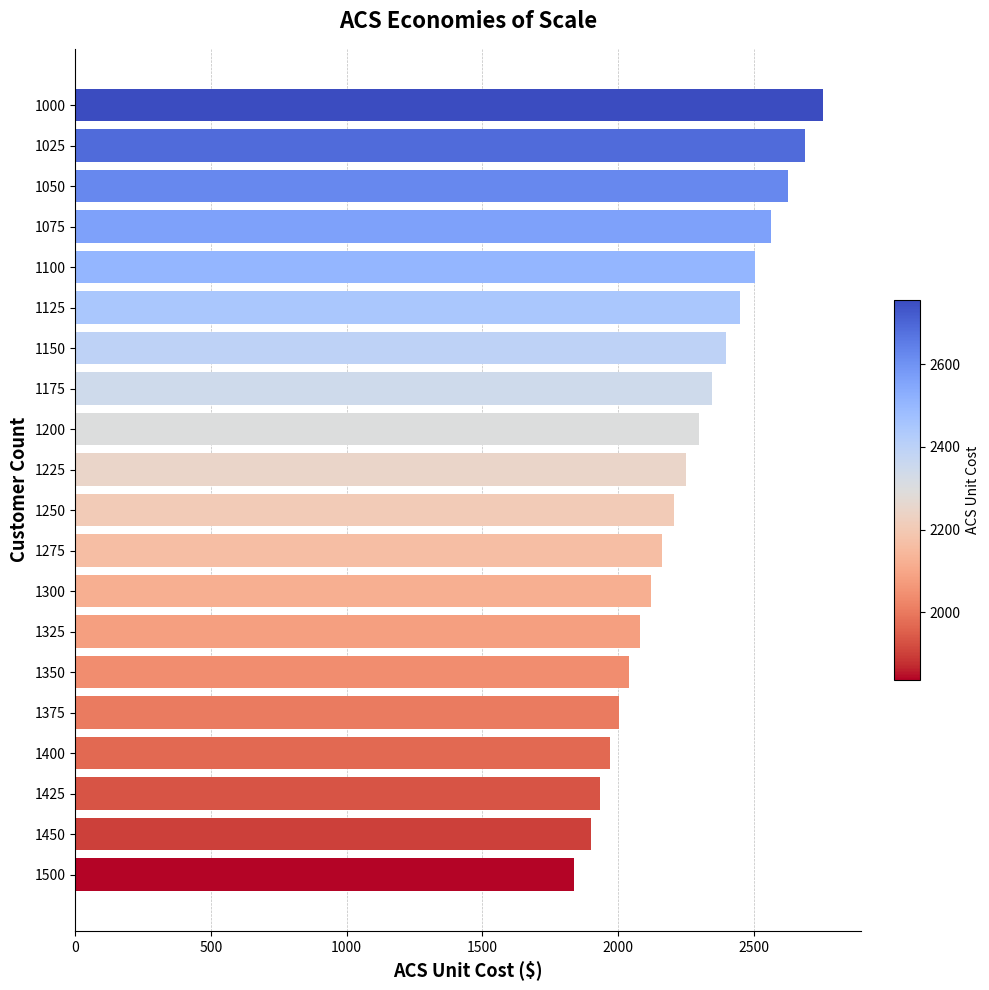

Rank the categories by value from lowest to highest.

1500, 1450, 1425, 1400, 1375, 1350, 1325, 1300, 1275, 1250, 1225, 1200, 1175, 1150, 1125, 1100, 1075, 1050, 1025, 1000